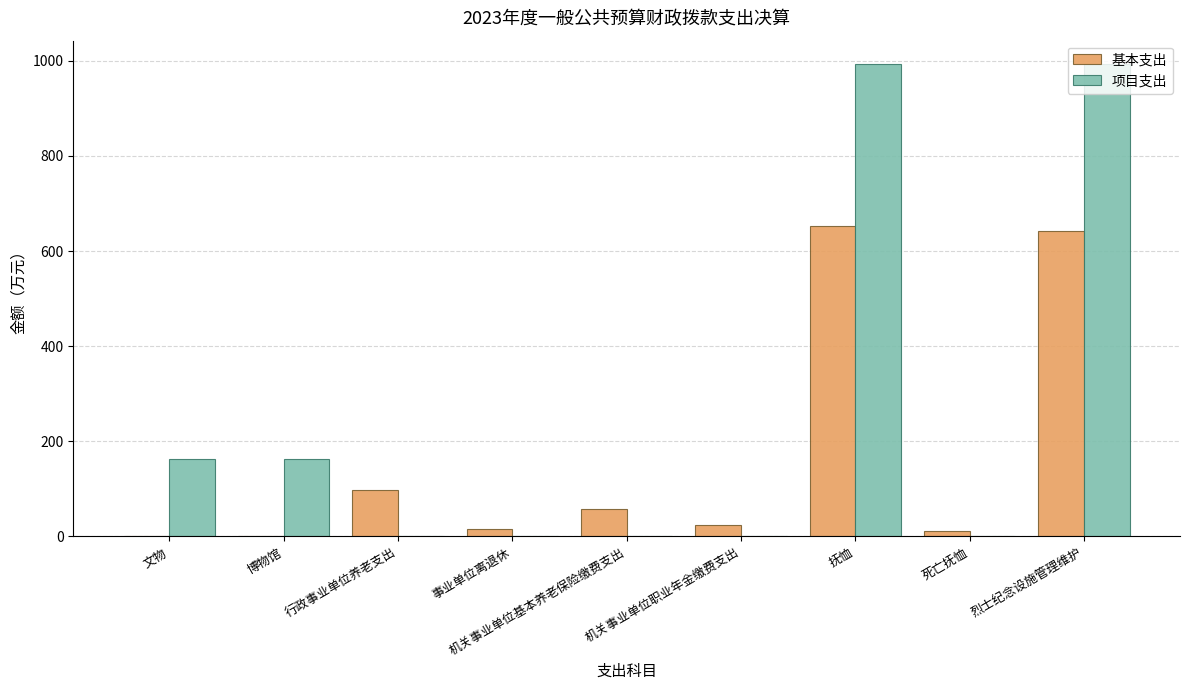

What is the sum of all 基本支出 values?

1500.0